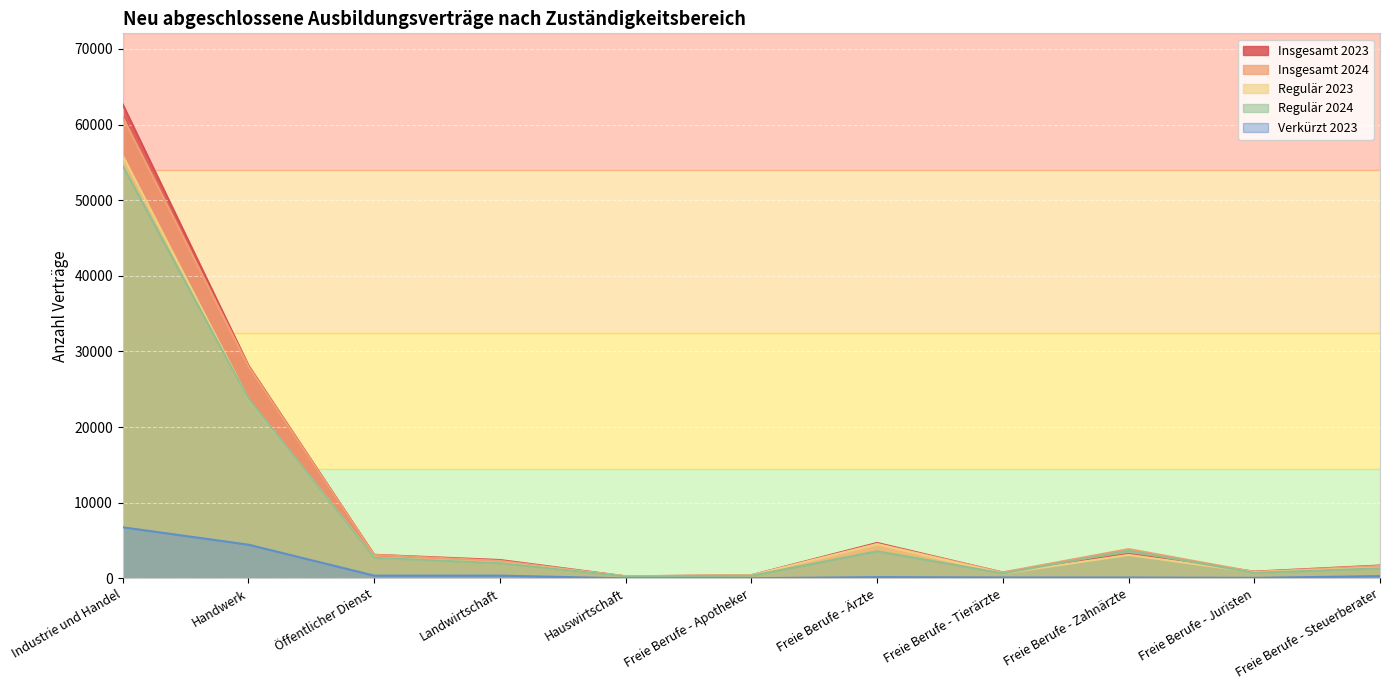

Which has a higher value, Hauswirtschaft or Freie Berufe - Apotheker?

Freie Berufe - Apotheker